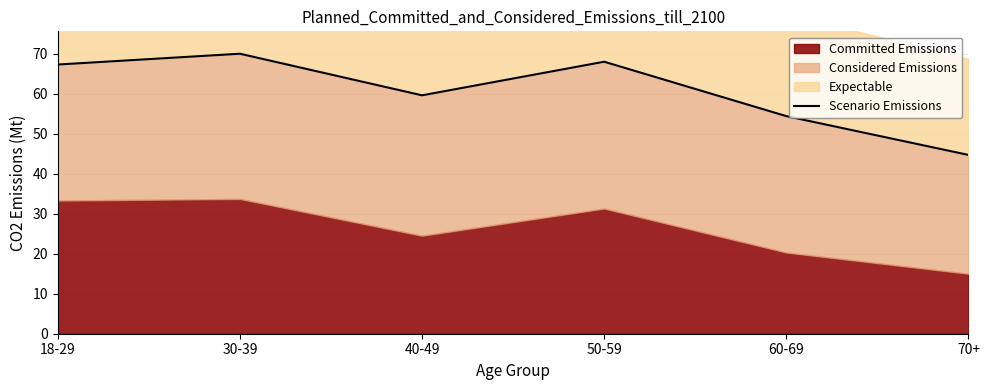

The Scenario Emissions series shows 116.2 at 50-59. True or false?

False